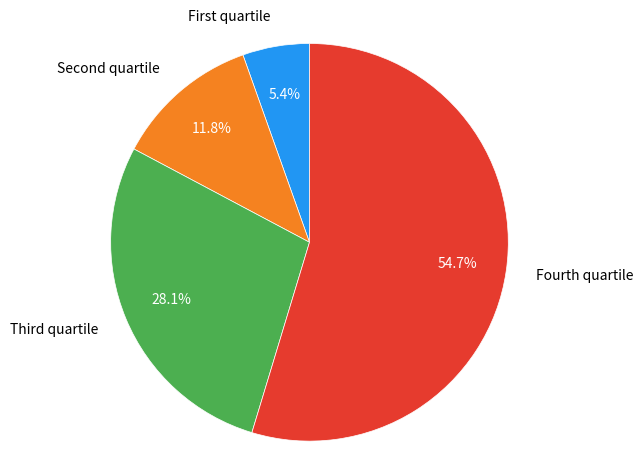

Which slice represents more than half of the pie?

Fourth quartile